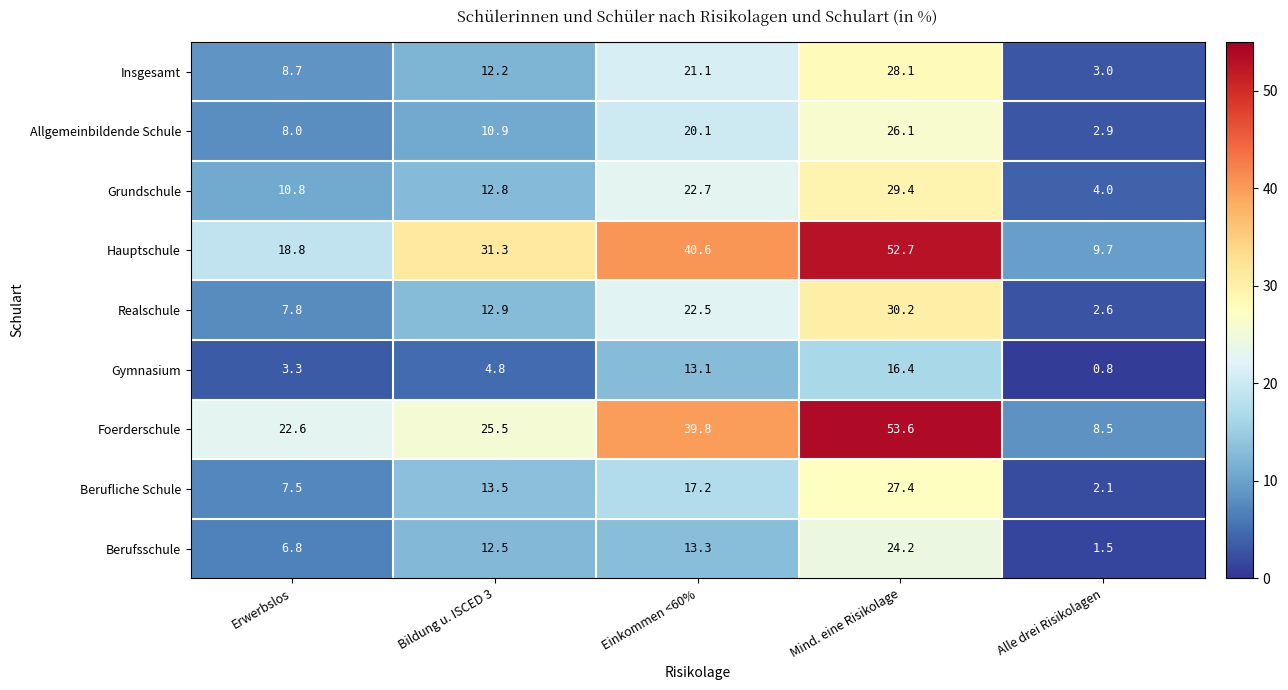

List the series in order of their peak value, lowest first.

Gymnasium, Berufsschule, Allgemeinbildende Schule, Berufliche Schule, Insgesamt, Grundschule, Realschule, Hauptschule, Foerderschule